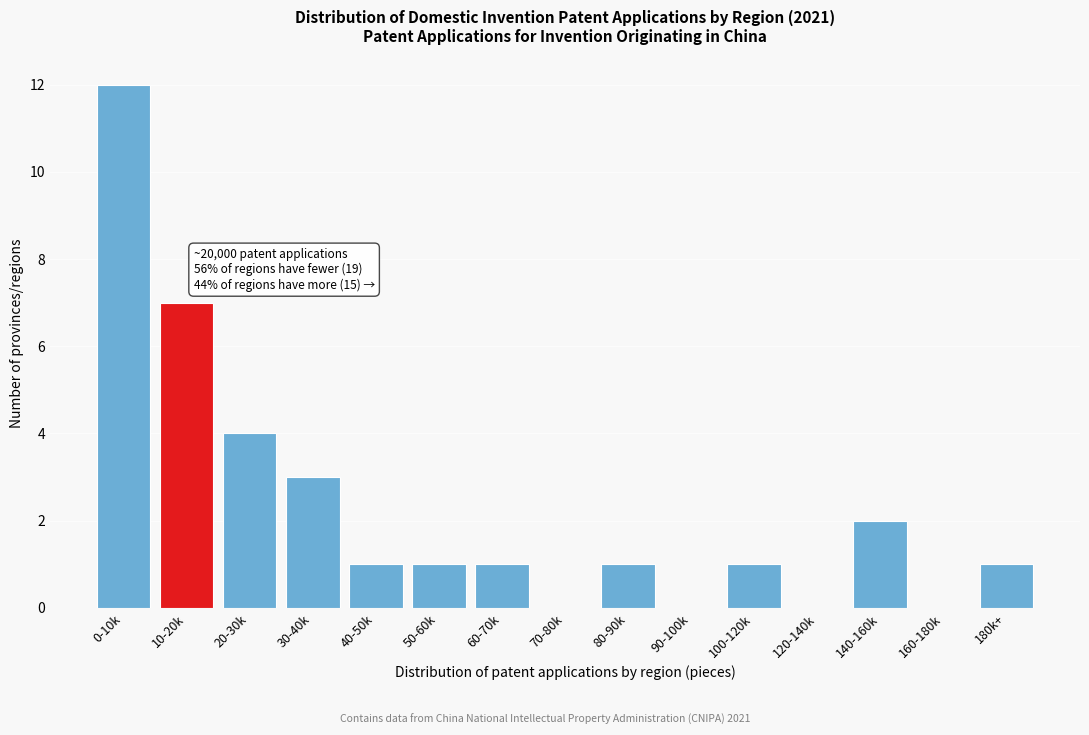

Reading left to right, transcribe all the data shown in this chart.

0-10k=12	10-20k=7	20-30k=4	30-40k=3	40-50k=1	50-60k=1	60-70k=1	70-80k=0	80-90k=1	90-100k=0	100-120k=1	120-140k=0	140-160k=2	160-180k=0	180k+=1